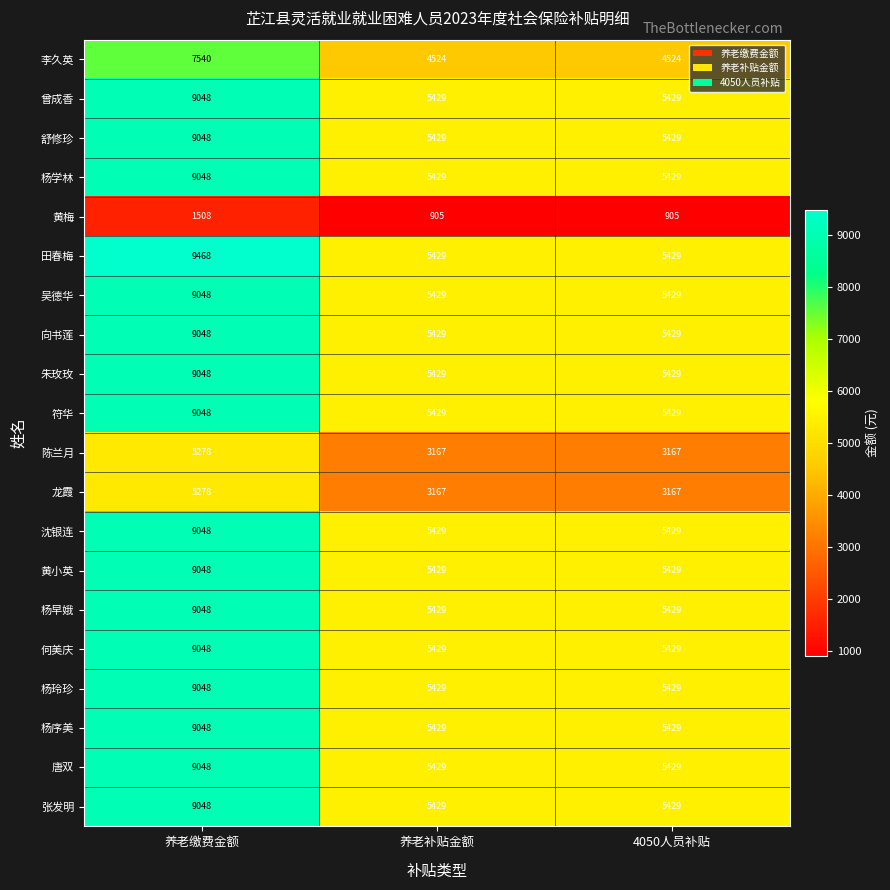

What is the smallest value displayed?

905